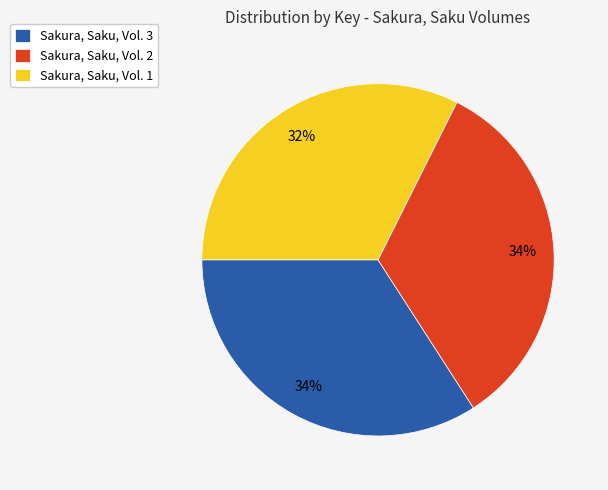

Is there any slice that represents more than half of the pie?

No